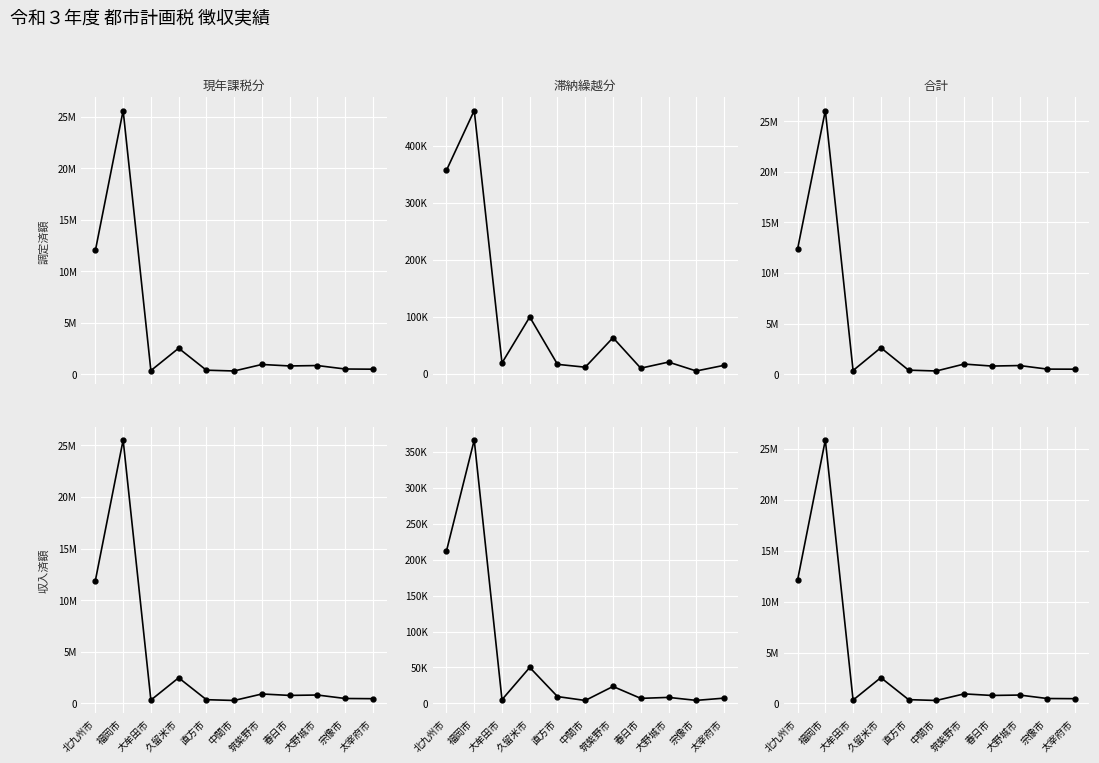

Reading left to right, what are all the values shown in this chart?

現年課税分(調定): 北九州市=11999540	福岡市=25594230	大牟田市=332812	久留米市=2505313	直方市=371093	中間市=295119	筑紫野市=927212	春日市=782947	大野城市=823231	宗像市=486145	太宰府市=469192
滞納繰越分(調定): 北九州市=356882	福岡市=461665	大牟田市=19089	久留米市=99662	直方市=16654	中間市=11657	筑紫野市=63399	春日市=9930	大野城市=20617	宗像市=5028	太宰府市=14925
合計(調定): 北九州市=12356422	福岡市=26055895	大牟田市=351901	久留米市=2604975	直方市=387747	中間市=306776	筑紫野市=990611	春日市=792877	大野城市=843848	宗像市=491173	太宰府市=484117
現年課税分(収入): 北九州市=11909721	福岡市=25516760	大牟田市=330001	久留米市=2488516	直方市=368330	中間市=292732	筑紫野市=920629	春日市=781848	大野城市=820601	宗像市=484320	太宰府市=465187
滞納繰越分(収入): 北九州市=211894	福岡市=366166	大牟田市=5257	久留米市=50052	直方市=9554	中間市=4148	筑紫野市=23608	春日市=7063	大野城市=8430	宗像市=4262	太宰府市=7388
合計(収入): 北九州市=12121615	福岡市=25882926	大牟田市=335258	久留米市=2538568	直方市=377884	中間市=296880	筑紫野市=944237	春日市=788911	大野城市=829031	宗像市=488582	太宰府市=472575